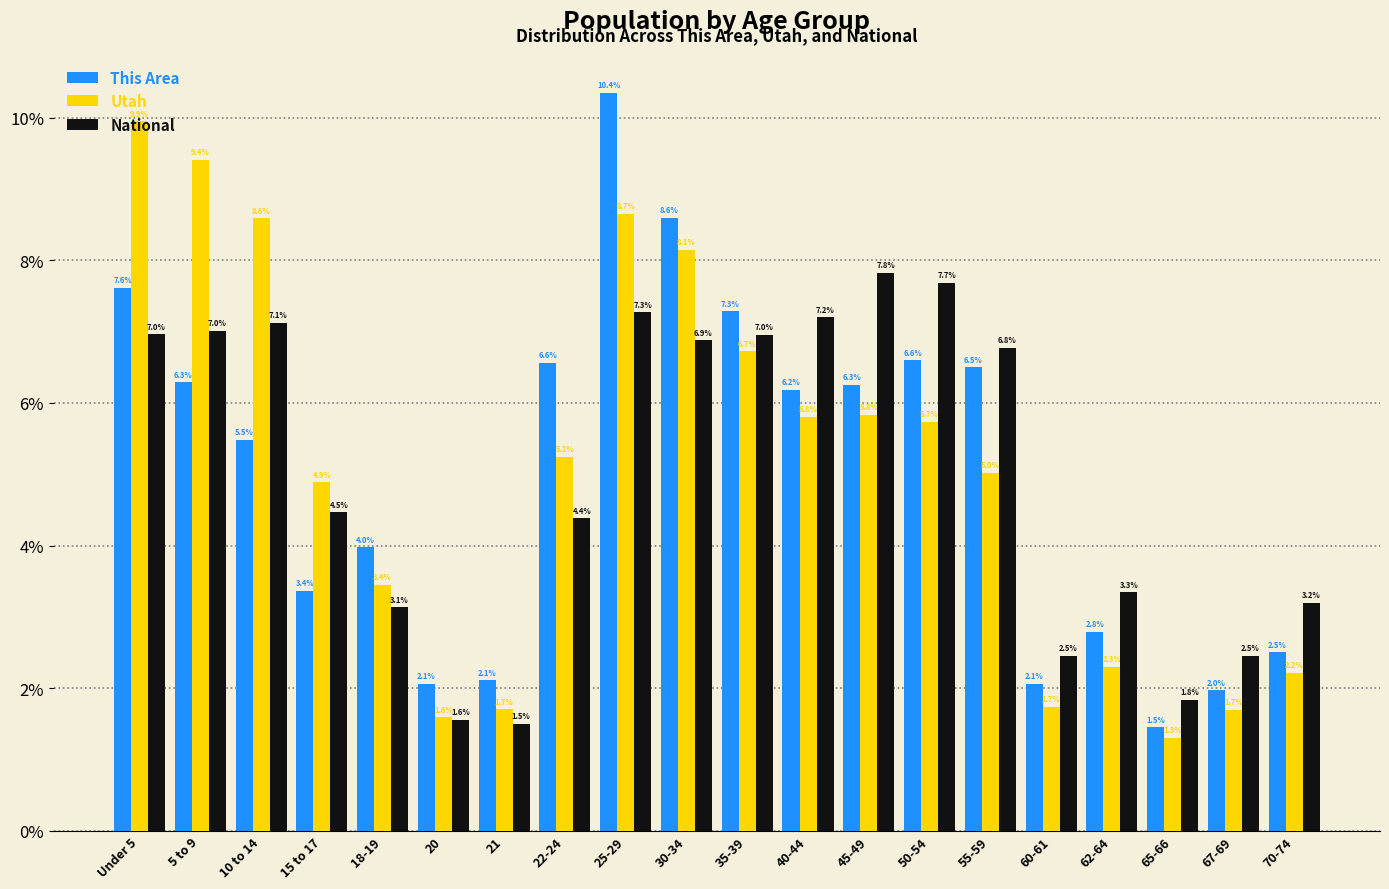

List the series in order of their peak value, lowest first.

National, Utah, This Area